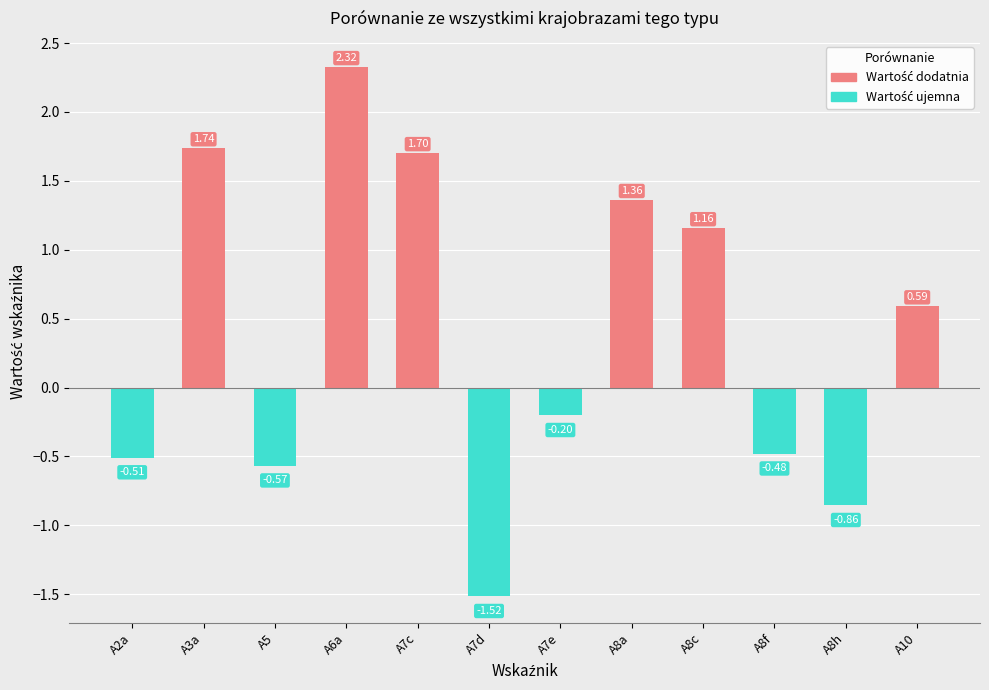

Which has a higher value, A7c or A10?

A7c